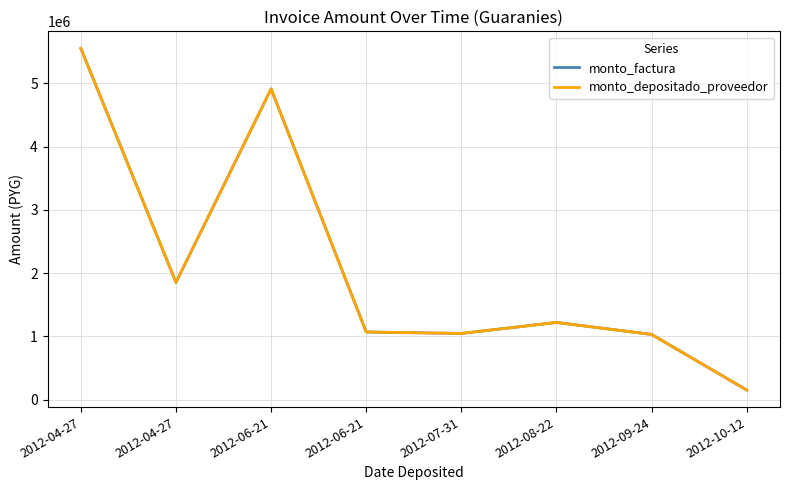

What is the smallest value displayed?

153900